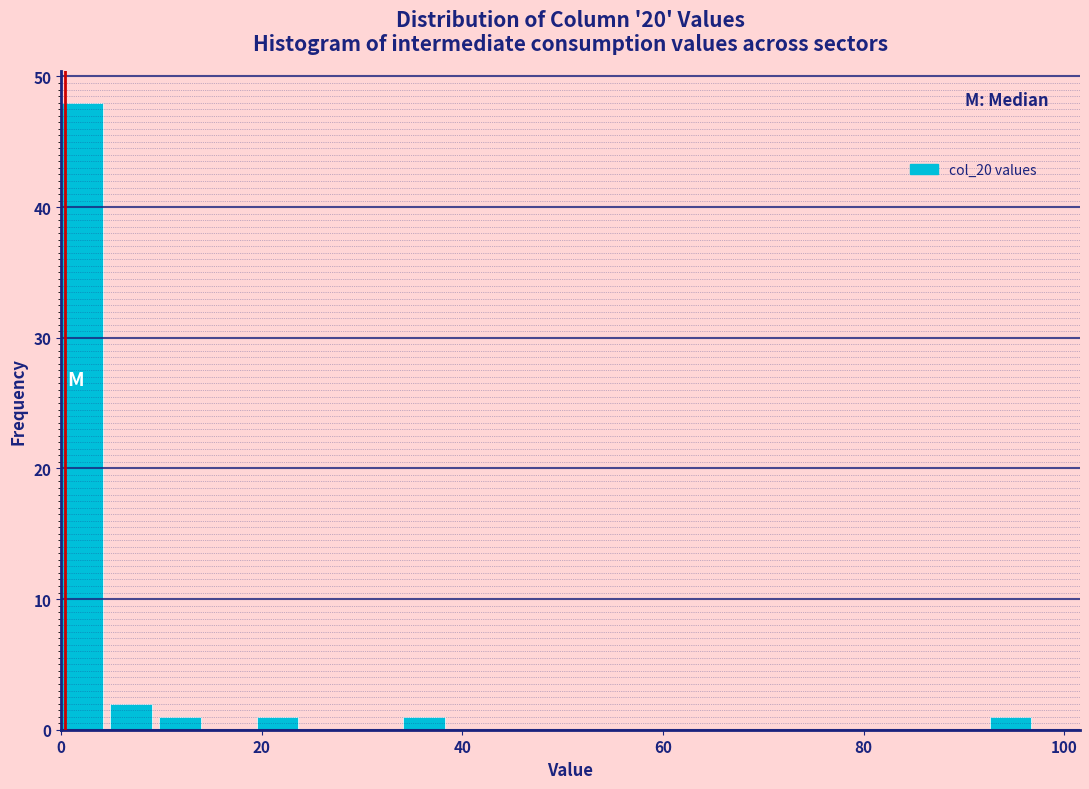

Read against the x-axis, roughly where is the centre of the tallest bar?

2